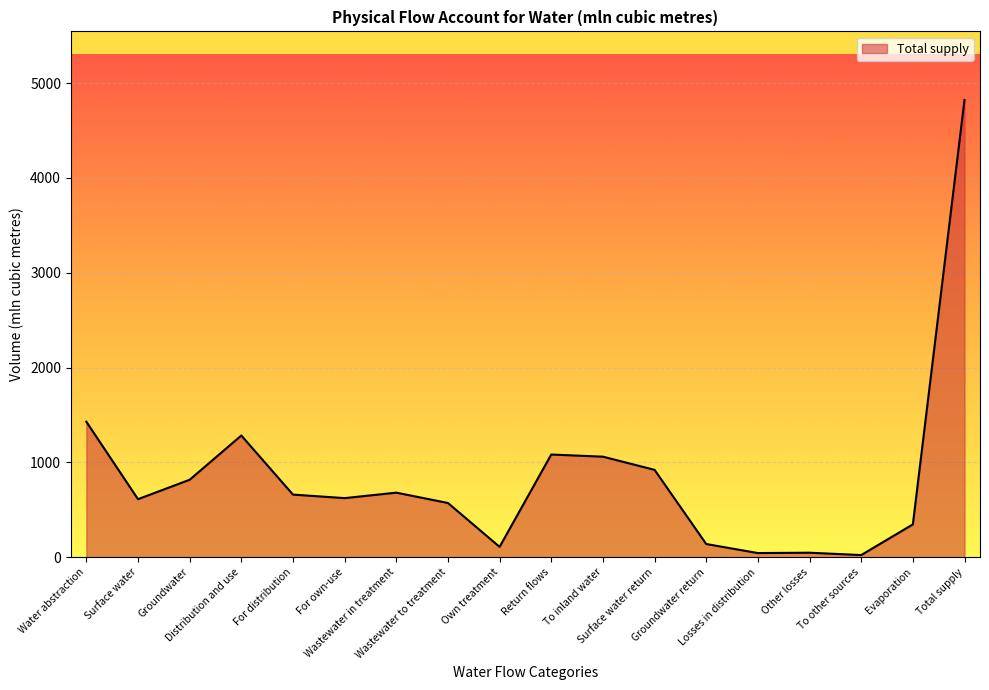

Count the number of data series in this chart.

1